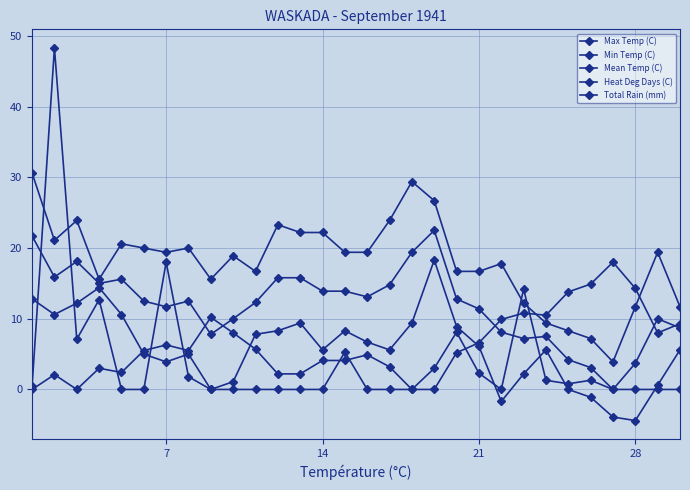

How many intersections are there between Total Rain (mm) and Heat Deg Days (C)?

8